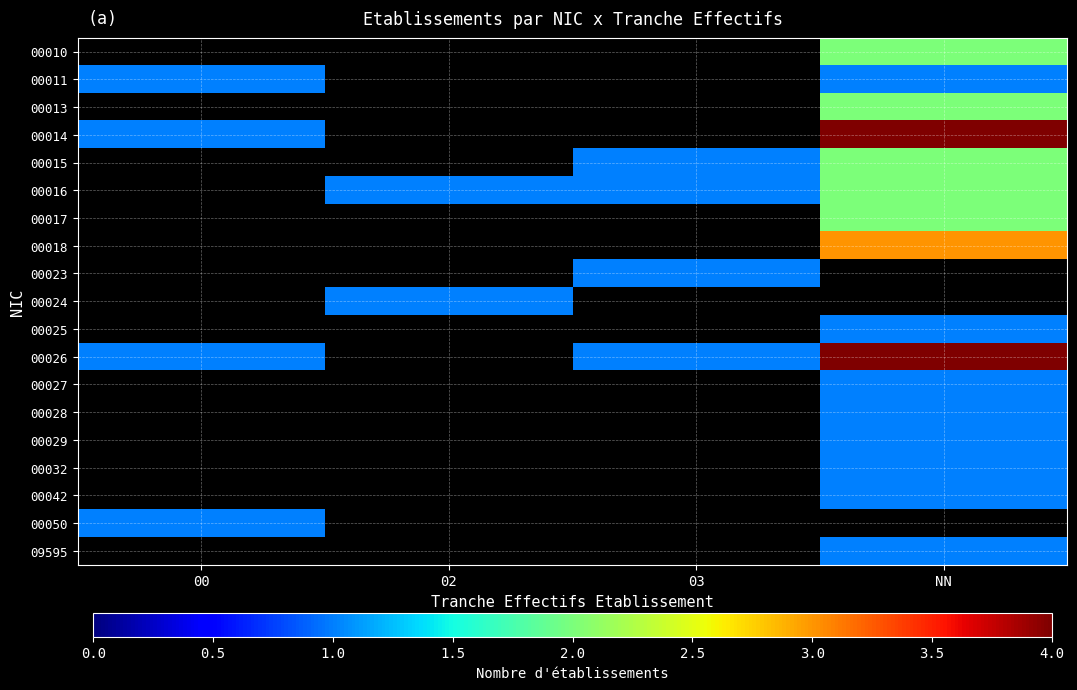

What is the difference between the highest and lowest values at 00?

1